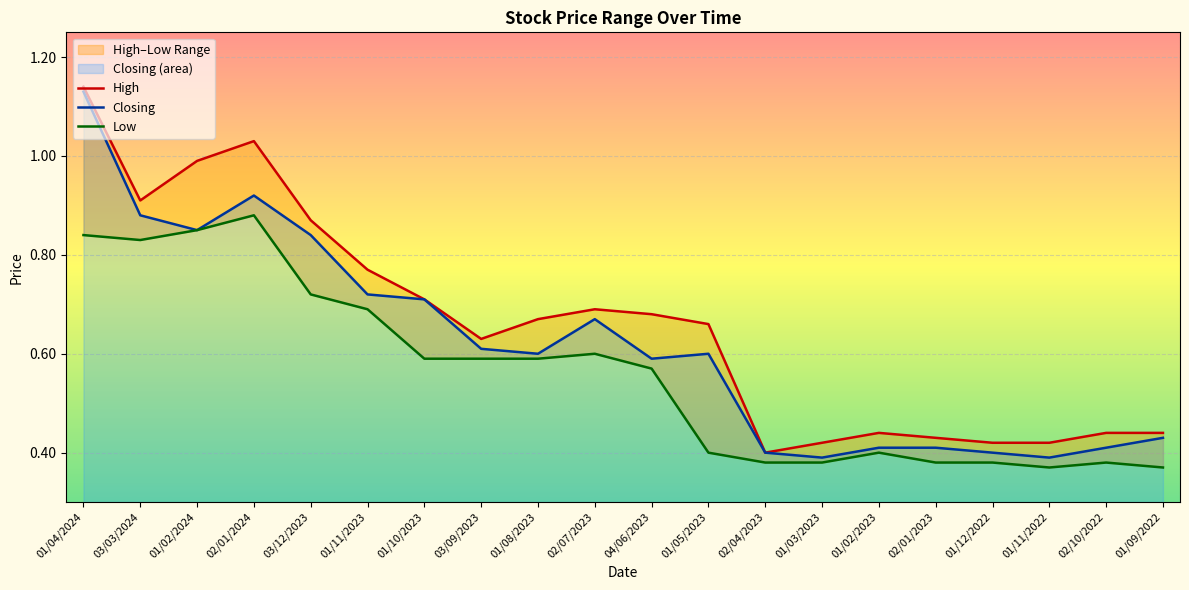

Between 03/12/2023 and 03/03/2024, which is larger?

03/03/2024